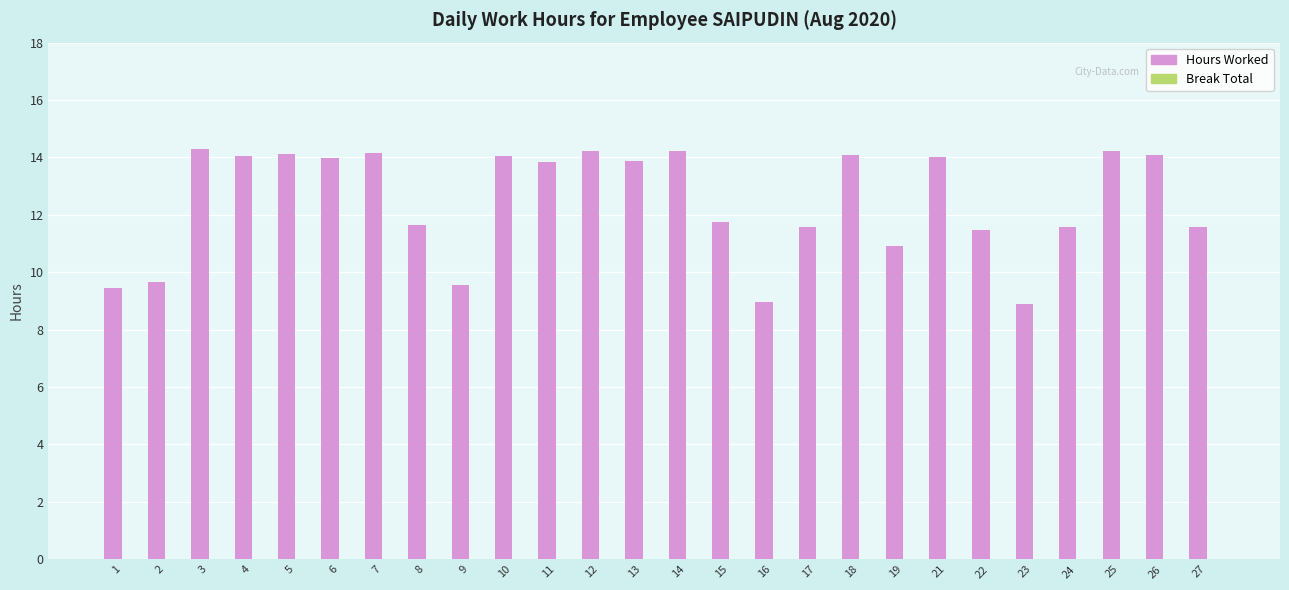

The chart shows a value of 4.2 at 23. True or false?

False